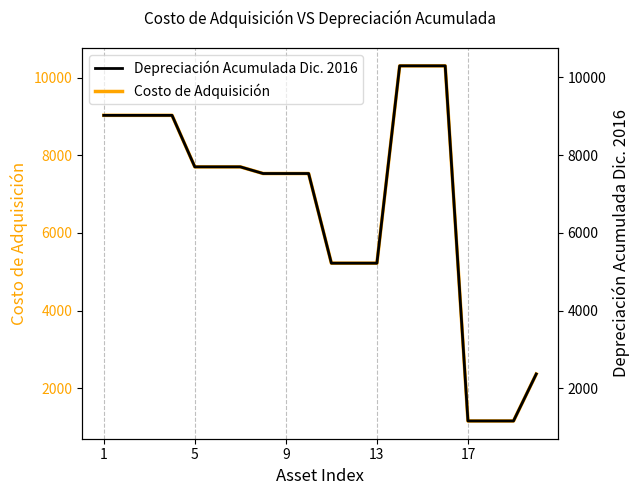

The value of Costo de Adquisición at 11 is 5220.0. True or false?

True